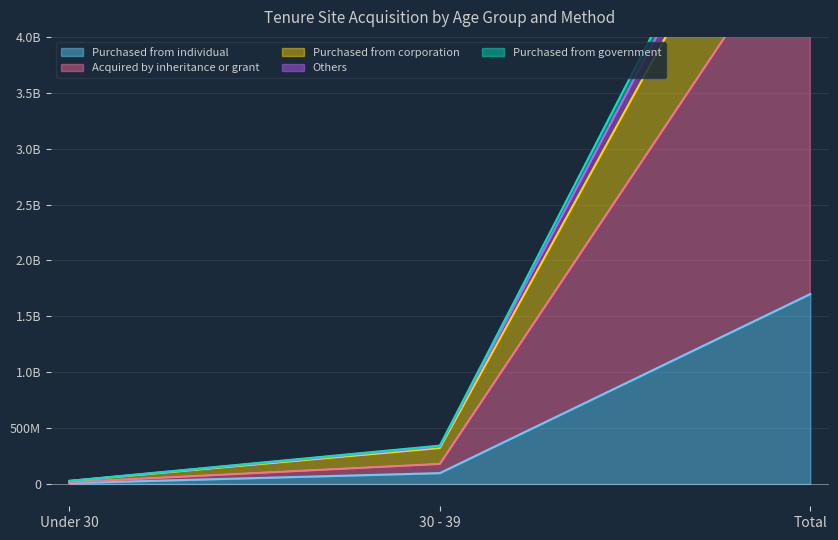

What is the label of the 1st point from the right?

Total